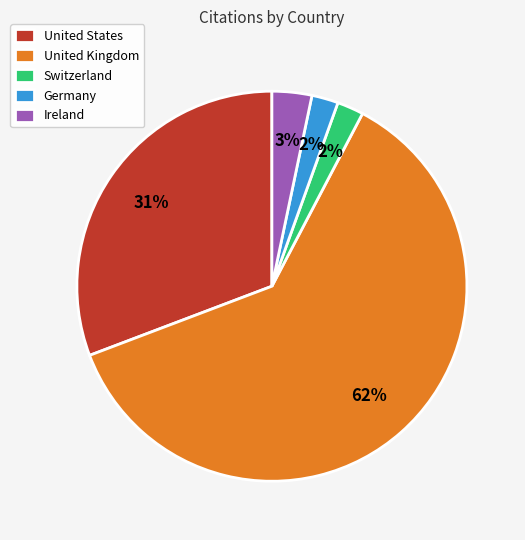

How many segments does this pie chart have?

5